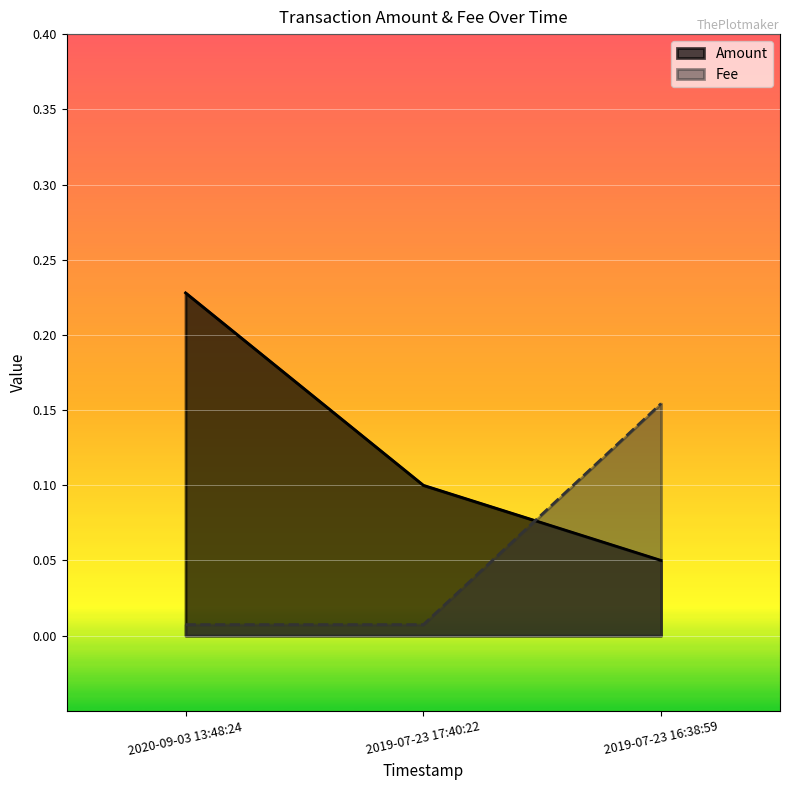

What is the sum of all Fee values?

0.2